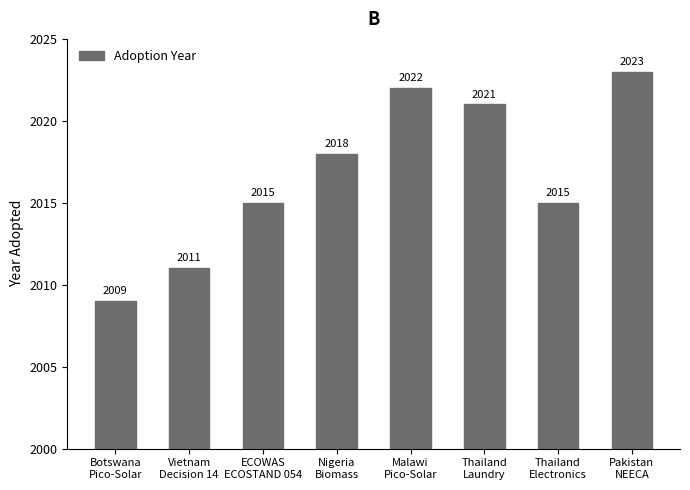

What is the smallest value displayed?

2009